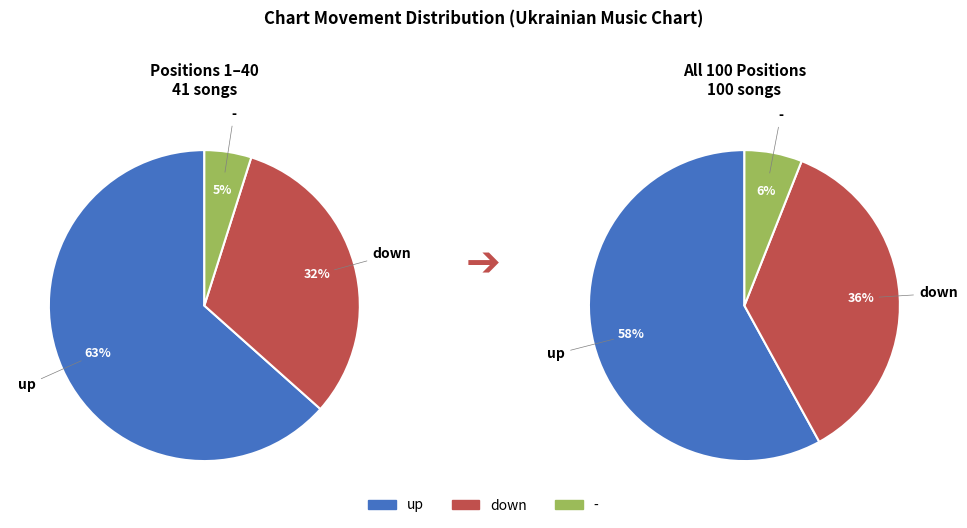

Count the number of slices in the pie.

3